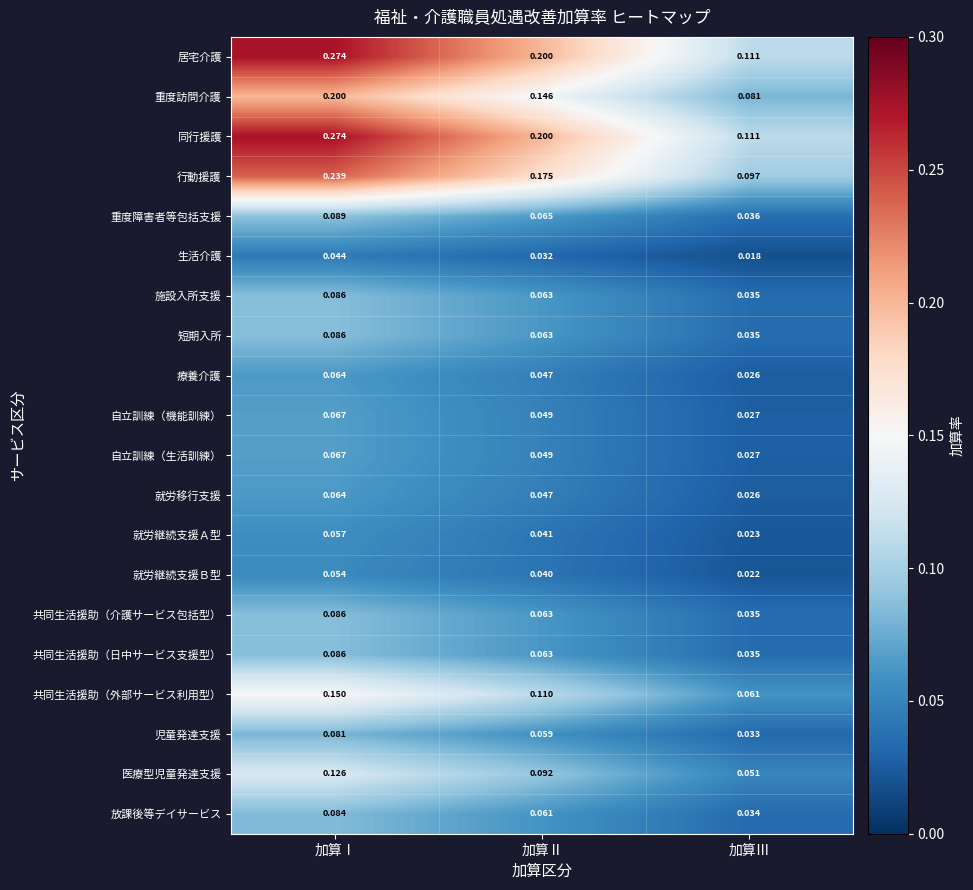

At which category does the chart reach its minimum across all series?

加算Ⅲ